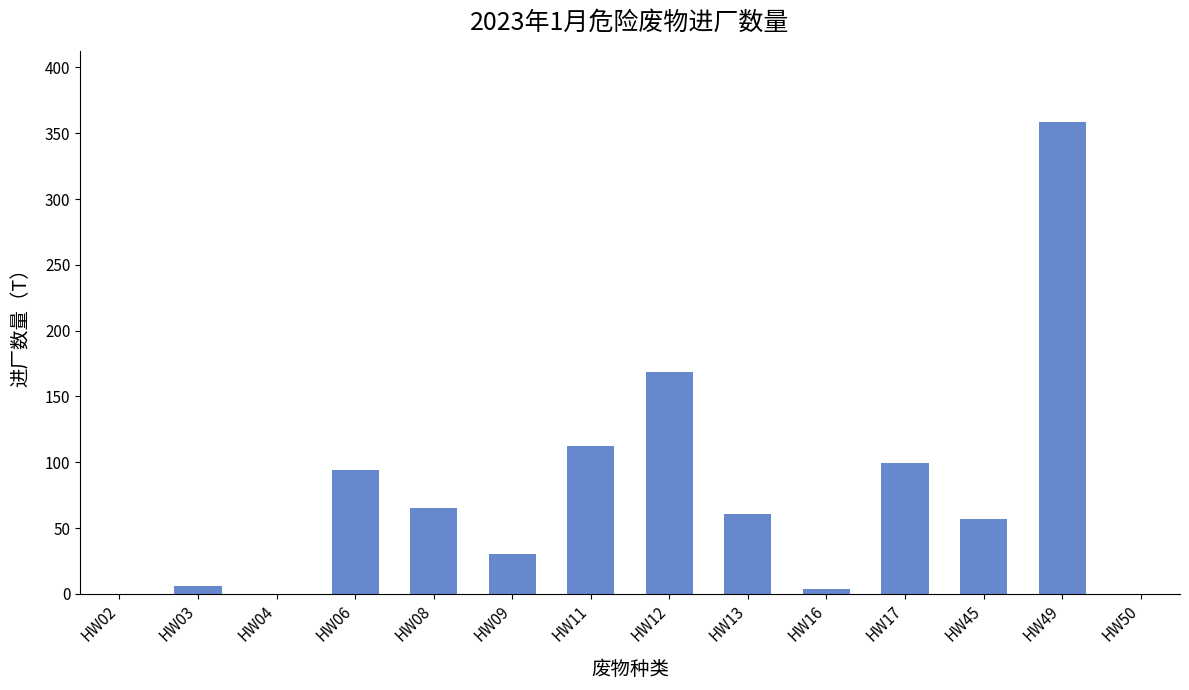

Are the bars grouped side by side (vs. stacked)?

No